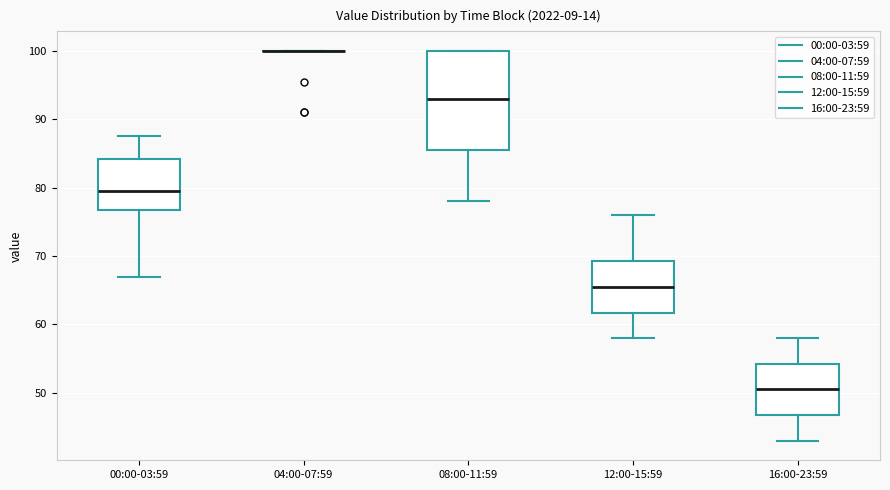

Reading left to right, transcribe this box plot: for each box, give where its median line is, the range the box spans, and where its two whiskers end, as read against the y-axis. The values are not printed on the chart, so give them approximately, as read against the axis.

00:00-03:59: median 80, box 77 to 84, whiskers 67 to 88
04:00-07:59: box collapsed to a line at 100, whiskers 100 to 100
08:00-11:59: median 93, box 86 to 100, whiskers 78 to 100
12:00-15:59: median 66, box 62 to 69, whiskers 58 to 76
16:00-23:59: median 51, box 47 to 54, whiskers 43 to 58